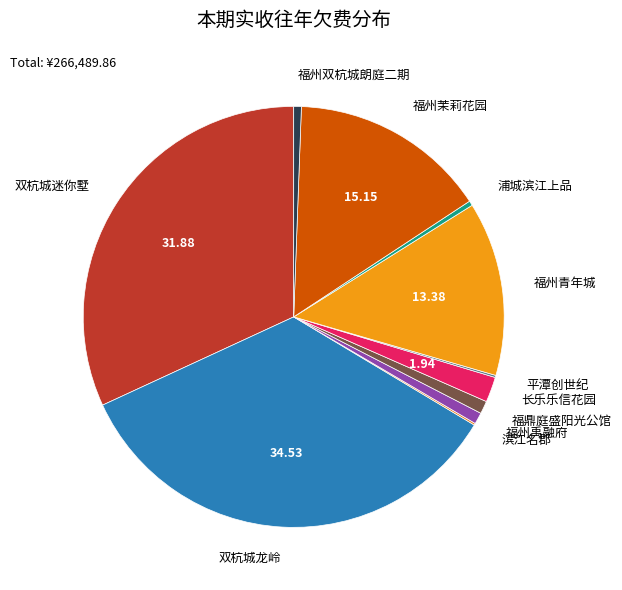

Do 福州禹融府 and 福鼎庭盛阳光公馆 together represent more than half of the pie?

No